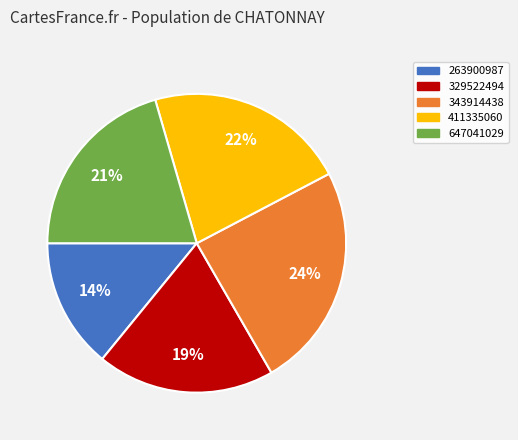

Does 343914438 represent more than half of the total?

No